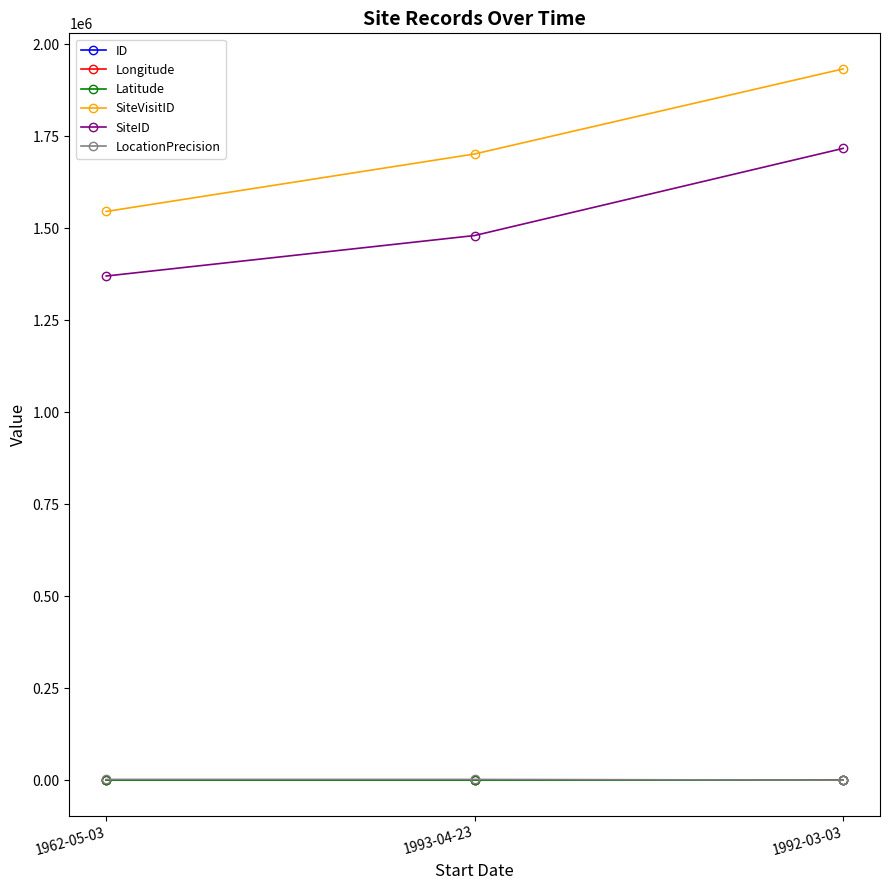

The value of SiteID at 1993-04-23 is 862856.8. True or false?

False